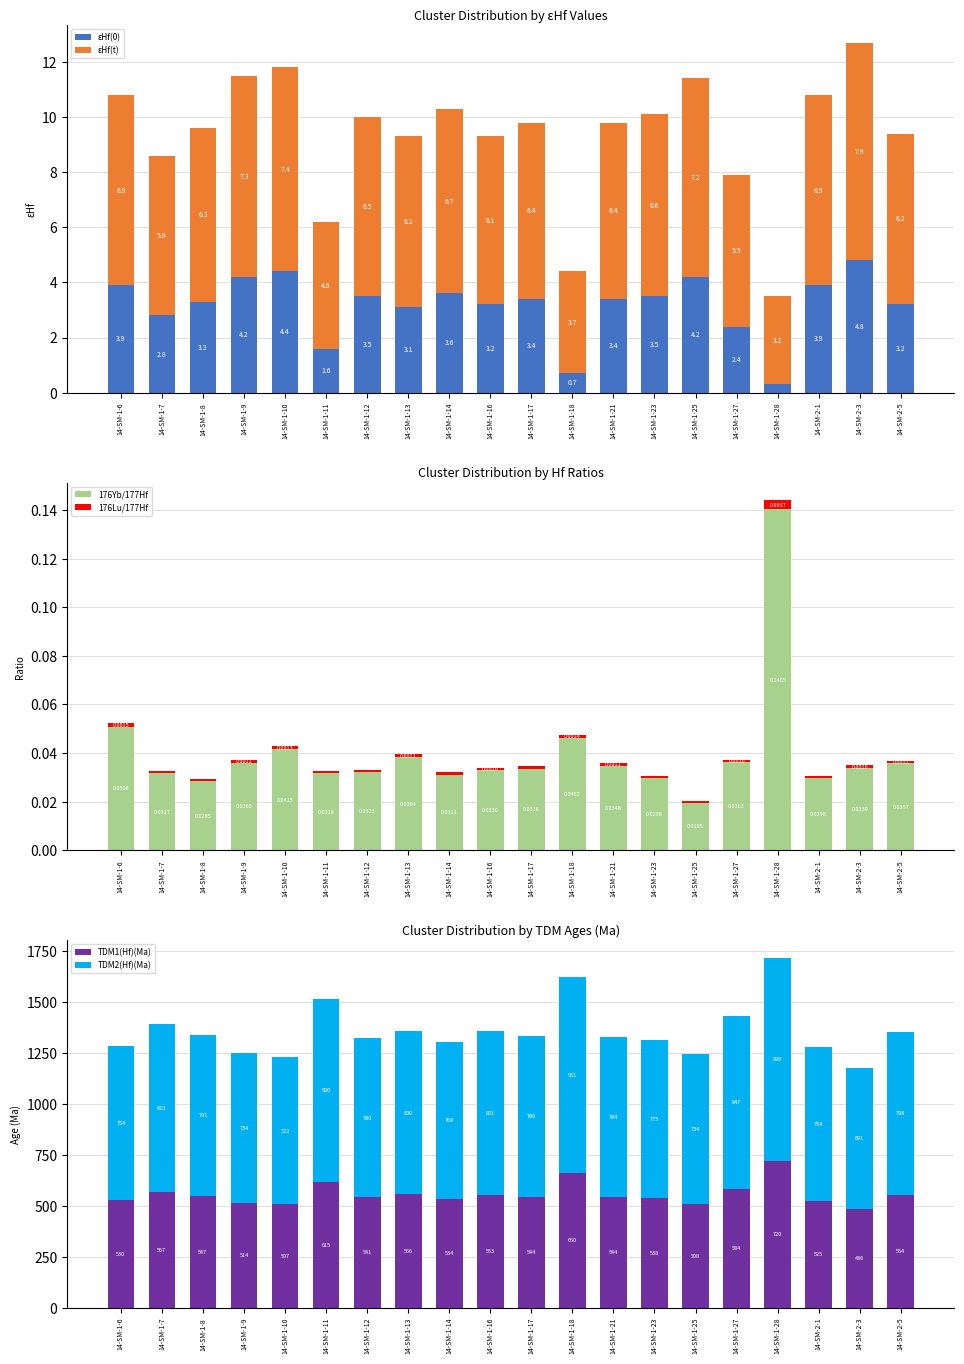

Where is εHf(t) nearest to the value 5?

14-SM-1-11